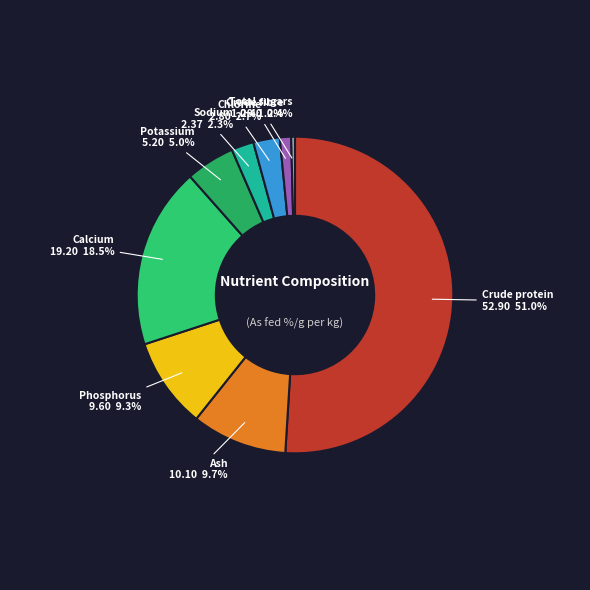

Between Crude protein and Potassium, which is larger?

Crude protein